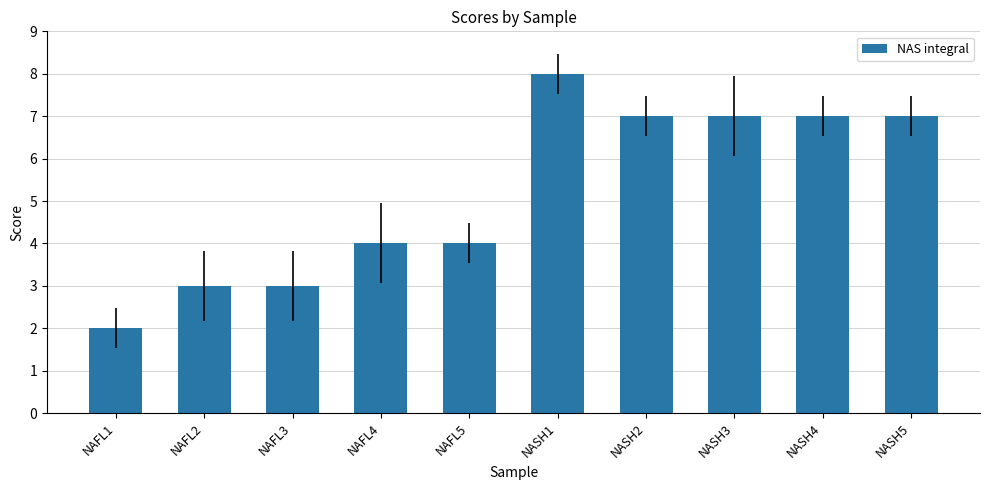

Reading right to left, extract all data points from this chart.

7	7	7	7	8	4	4	3	3	2